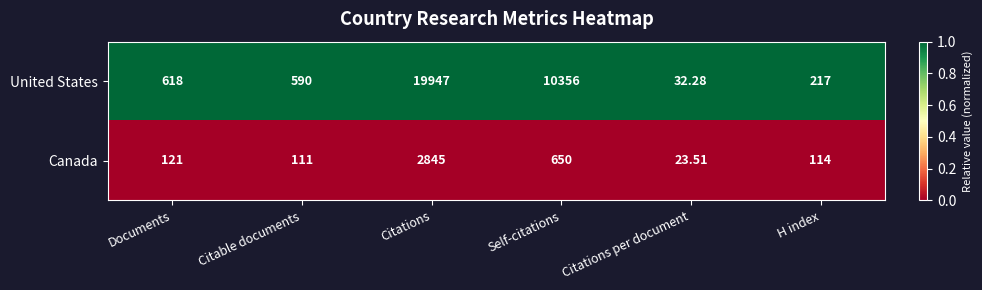

Which series has the largest total across all categories?

United States